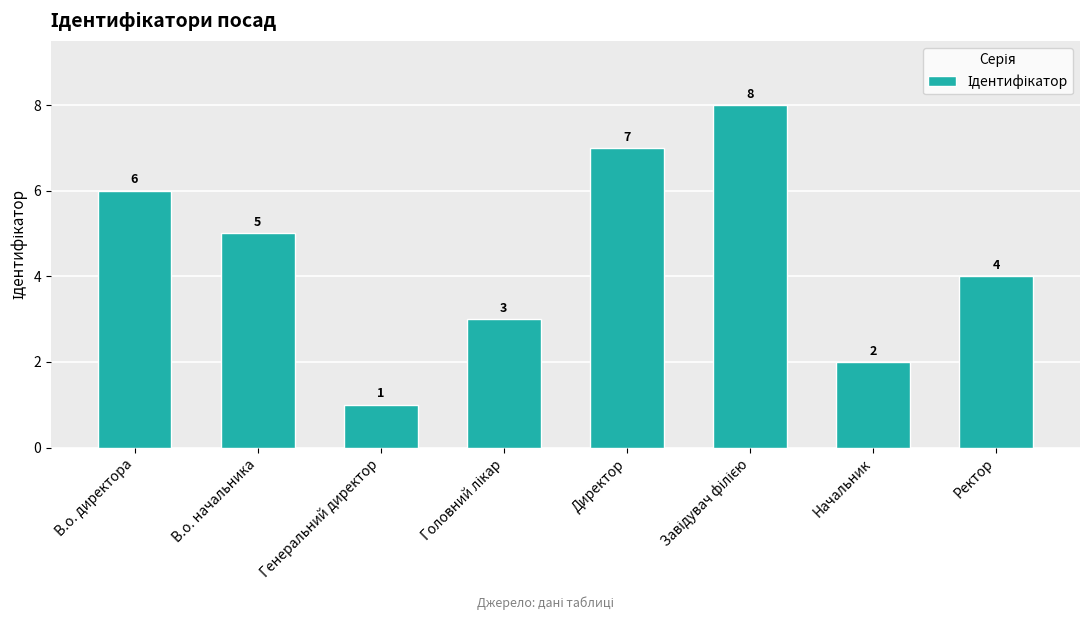

What is the smallest value displayed?

1